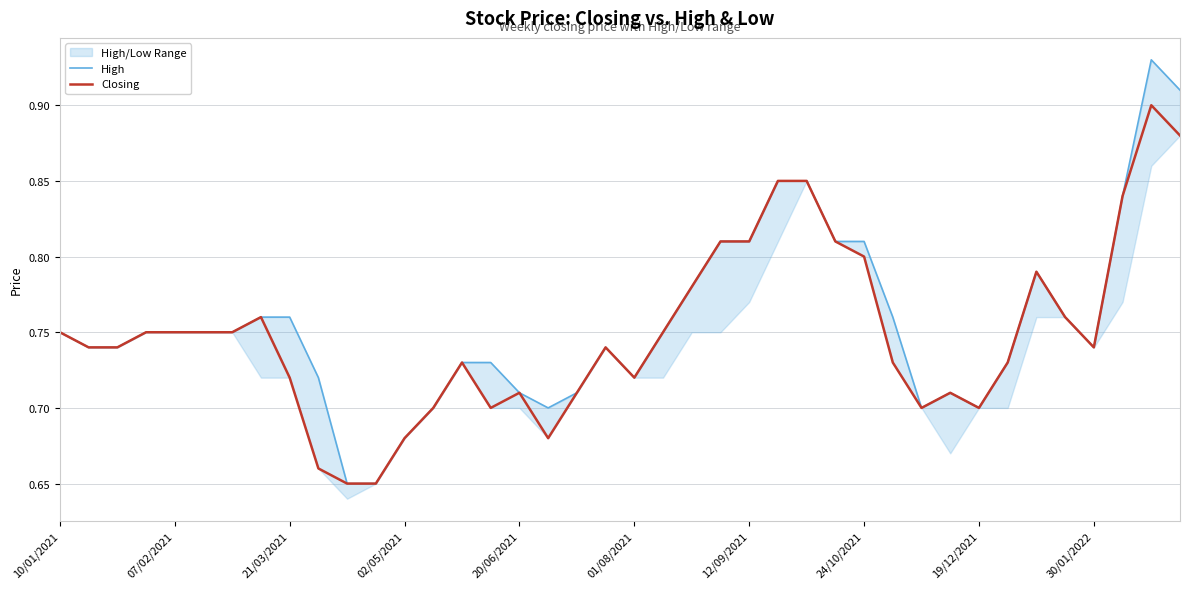

How many Closing values are between 0 and 1?

40